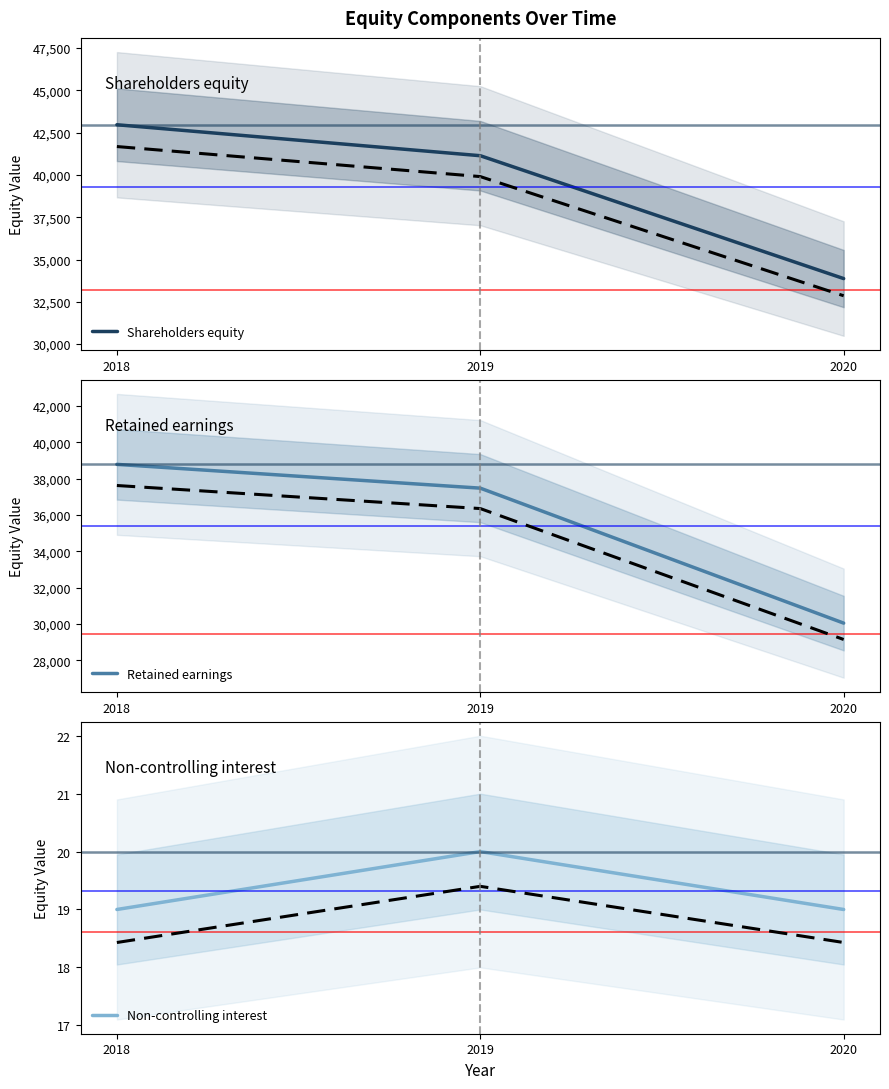

What is the difference between the maximum and minimum values in the Retained earnings series?

8740